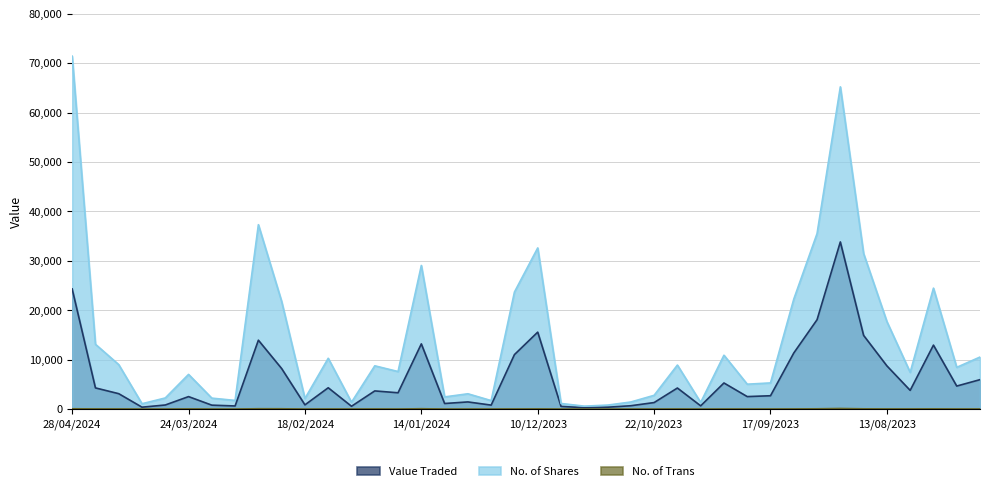

True or false: Value Traded and No. of Trans intersect in this chart.

False